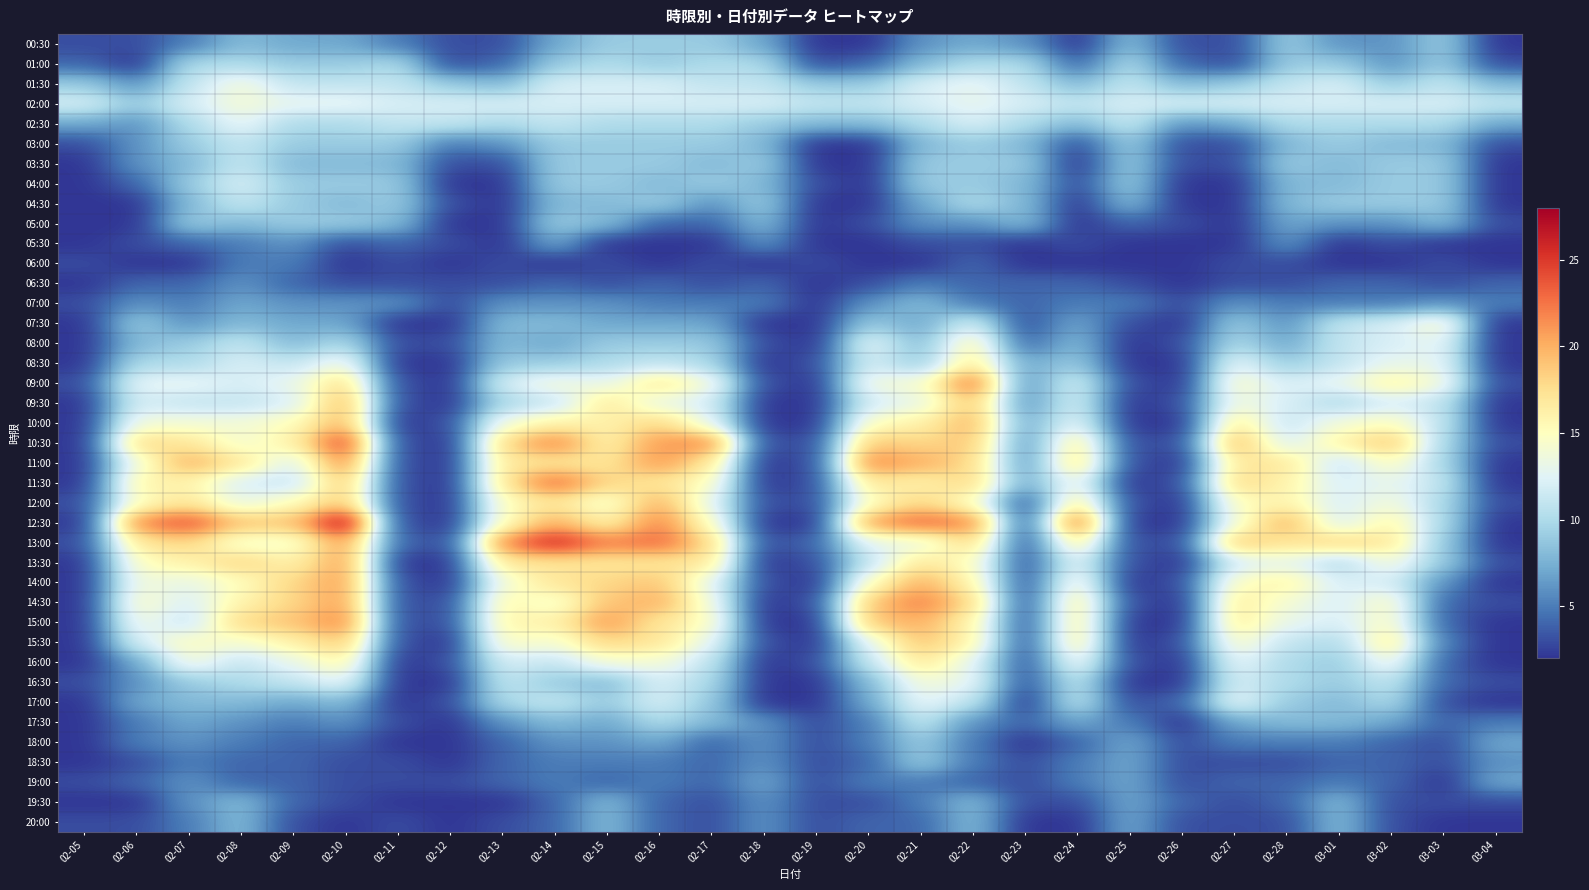

What is the maximum value shown in the chart?

28